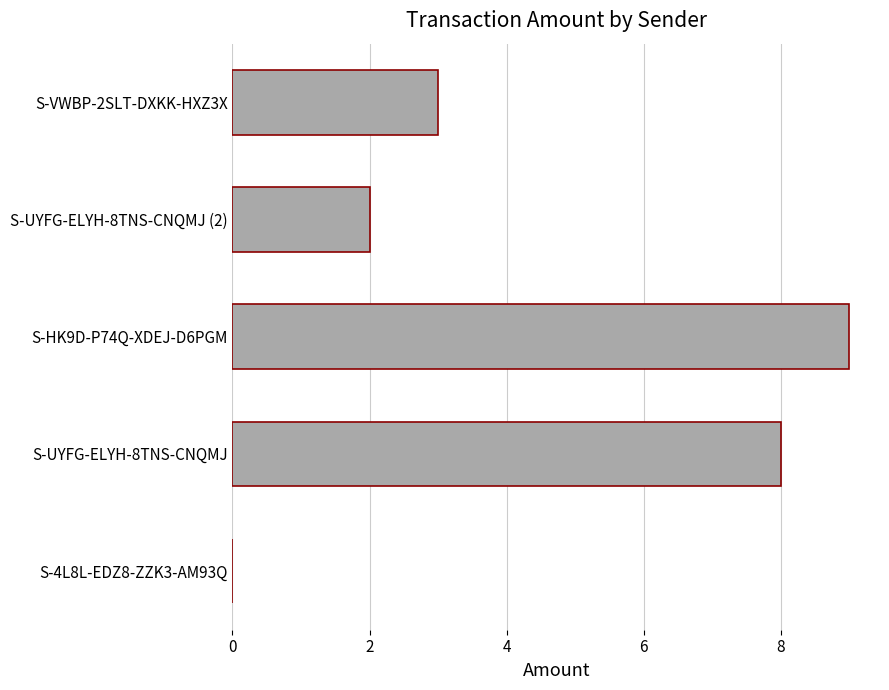

What is the sum of all values?

22